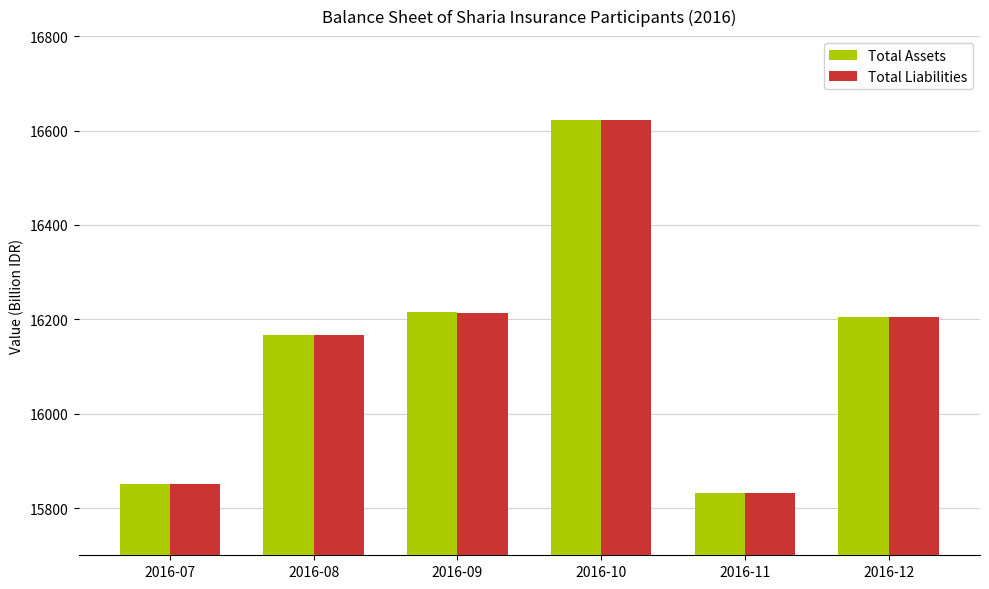

Which series has the largest range (max minus min)?

Total Assets